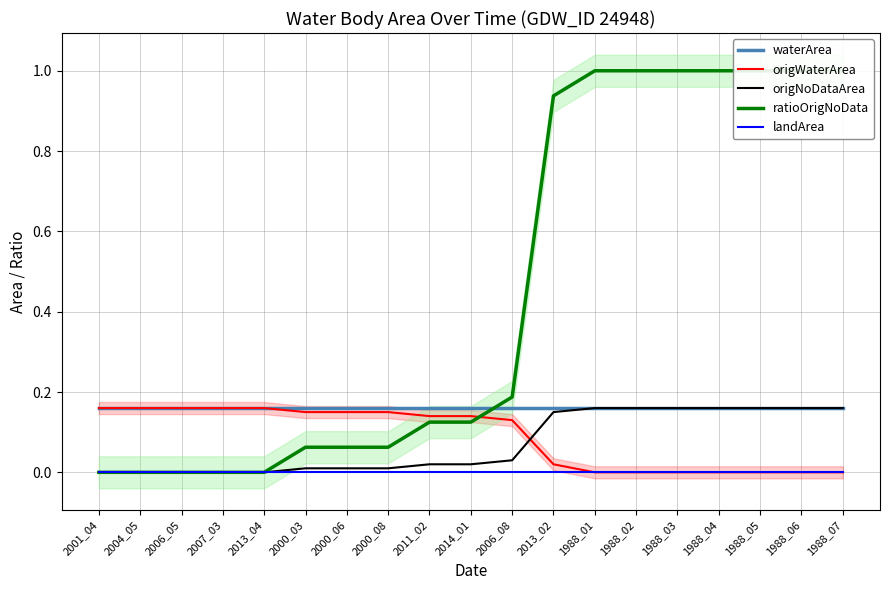

True or false: landArea has a value of 0.0 at 1988_07.

True